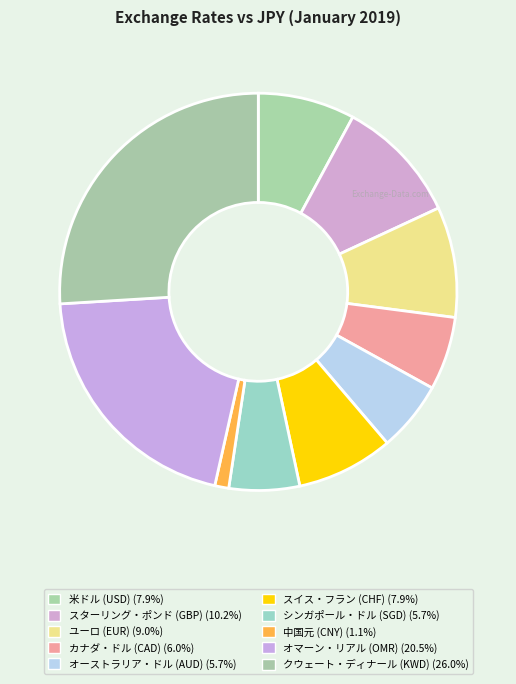

Rank the categories by value from lowest to highest.

中国元 (CNY), オーストラリア・ドル (AUD), シンガポール・ドル (SGD), カナダ・ドル (CAD), スイス・フラン (CHF), 米ドル (USD), ユーロ (EUR), スターリング・ポンド (GBP), オマーン・リアル (OMR), クウェート・ディナール (KWD)